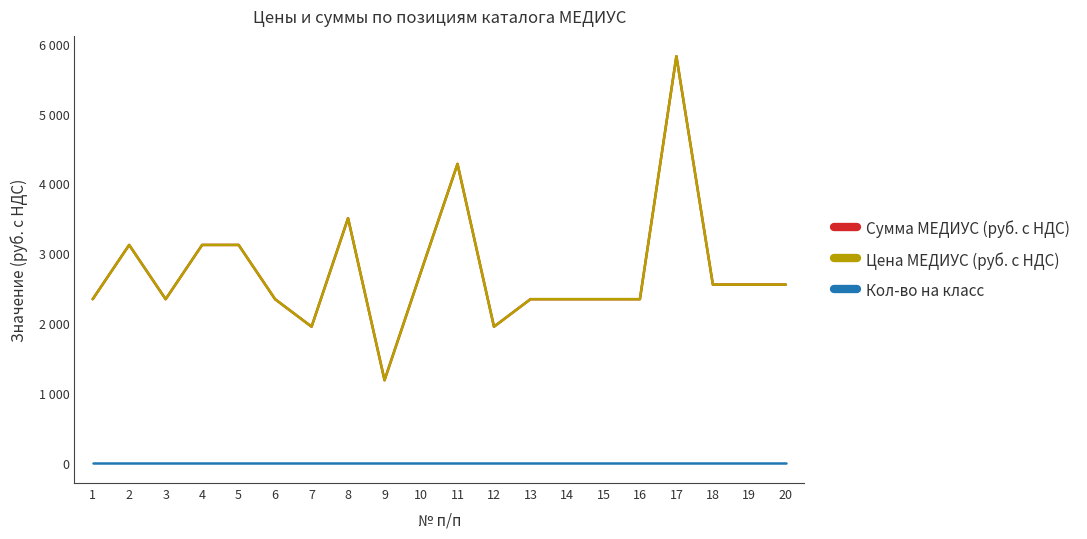

Which series has the widest spread of values?

Сумма МЕДИУС (руб. с НДС)